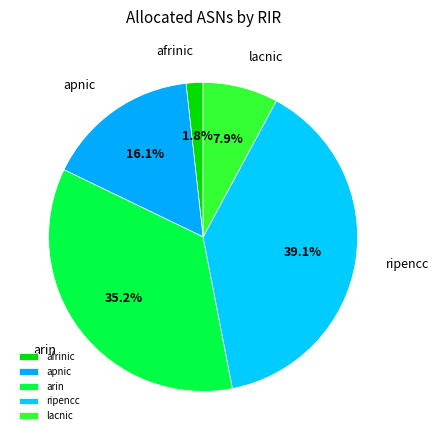

Do ripencc and arin together represent more than half of the pie?

Yes